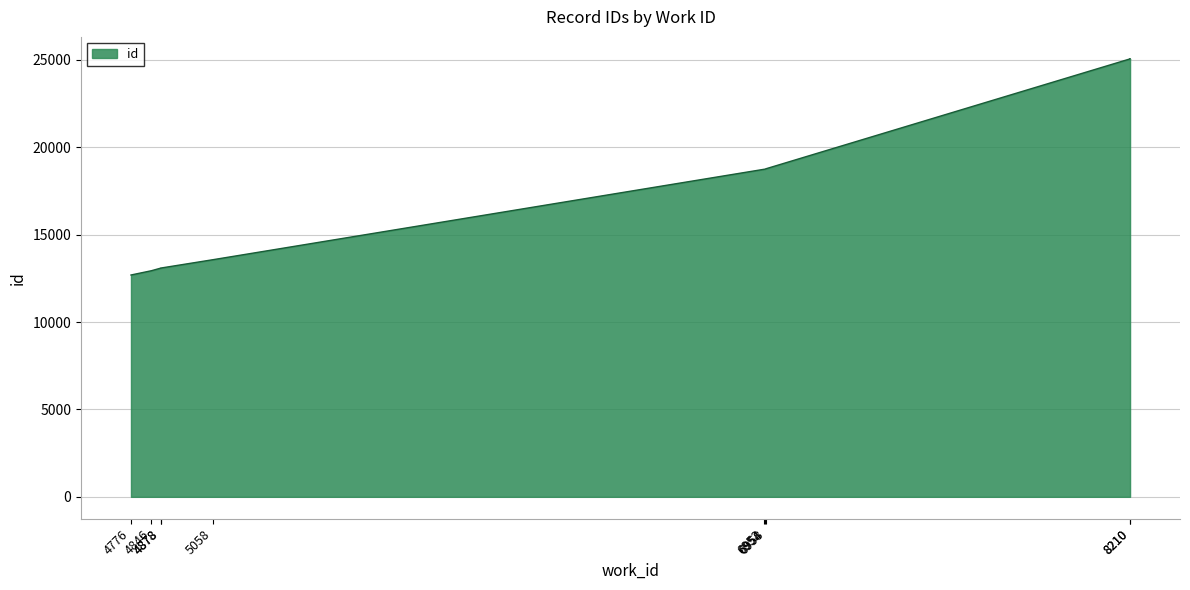

Reading left to right, list all the values displayed in this chart.

12689	12933	13081	13085	13565	18736	18738	18763	25051	25056